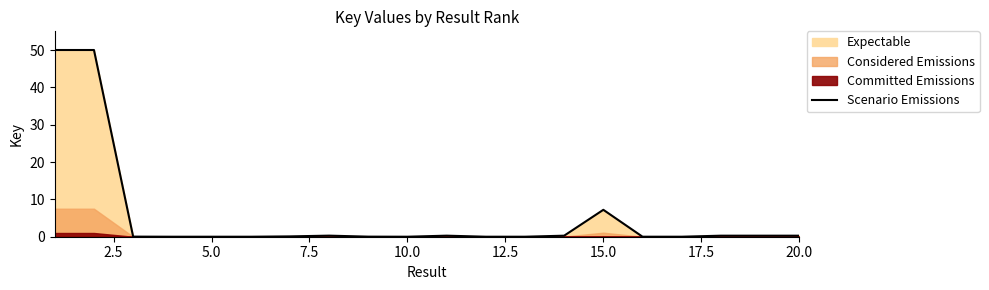

At which label is Scenario Emissions closest to 25?

15.0